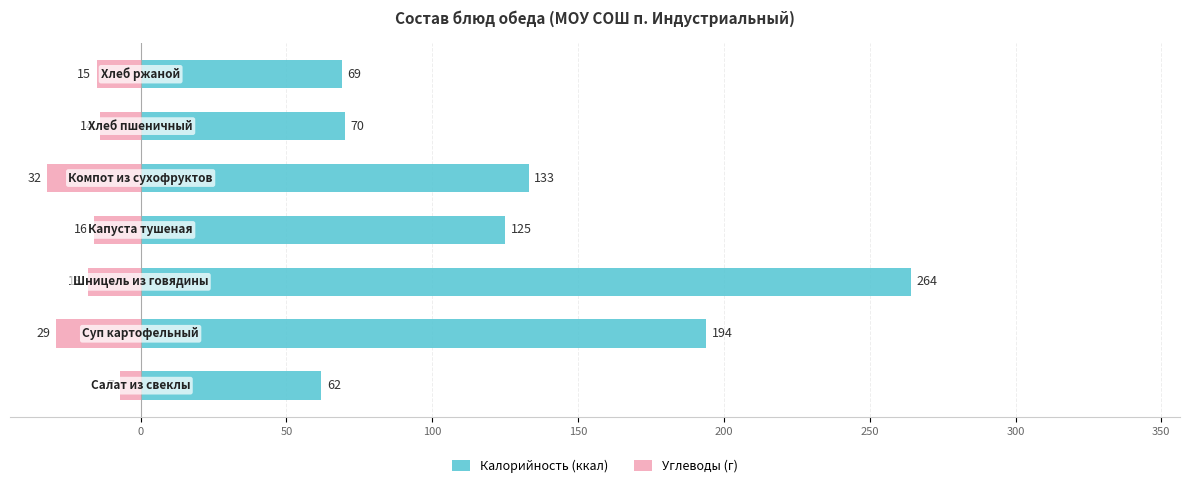

Which series has the widest spread of values?

Калорийность (ккал)